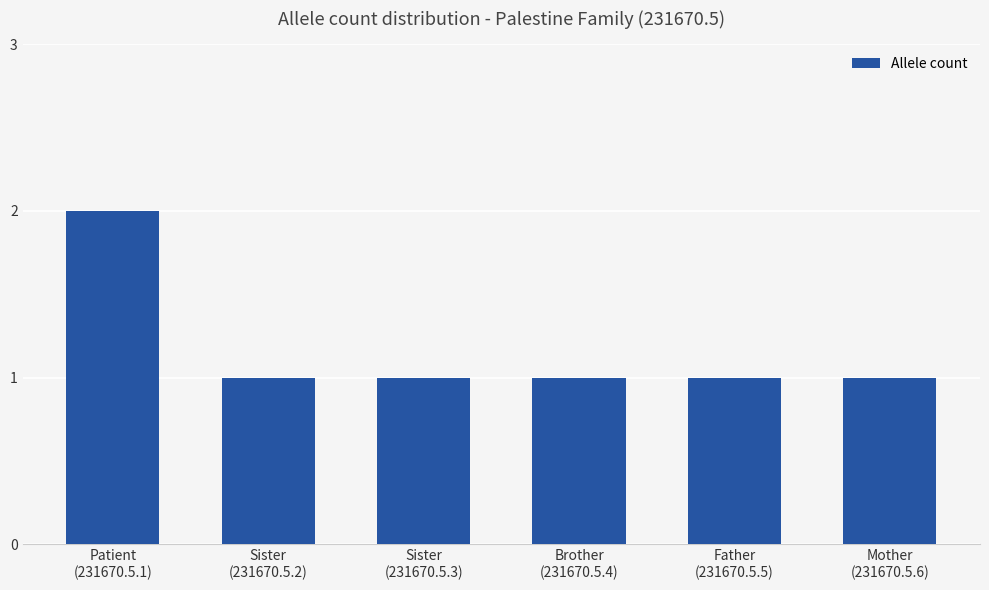

How many distinct data groups are displayed?

1